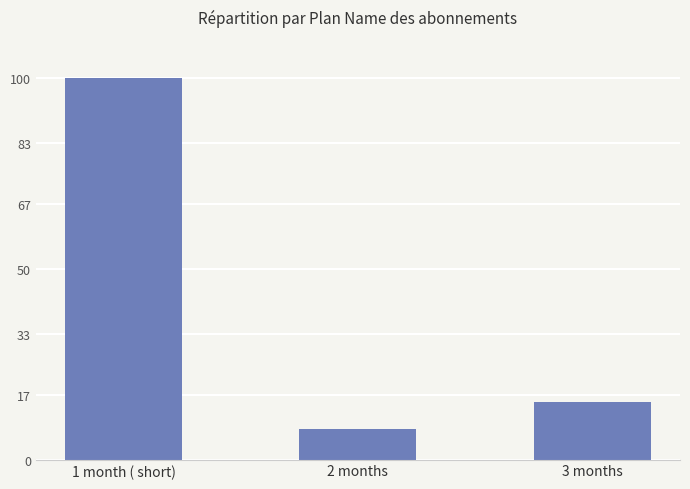

What position from the right is 3 months?

1